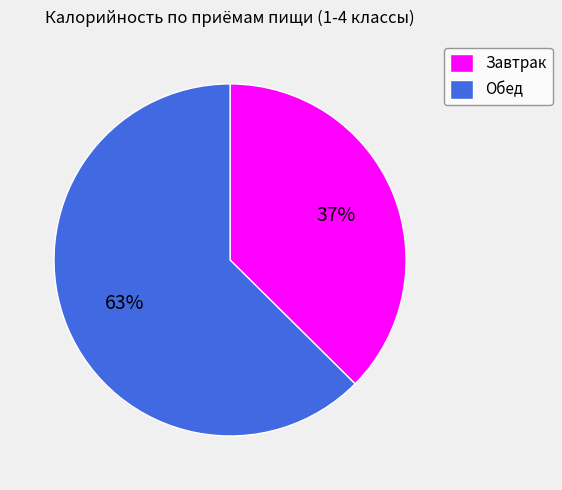

Does Обед account for over 50% of the chart?

Yes